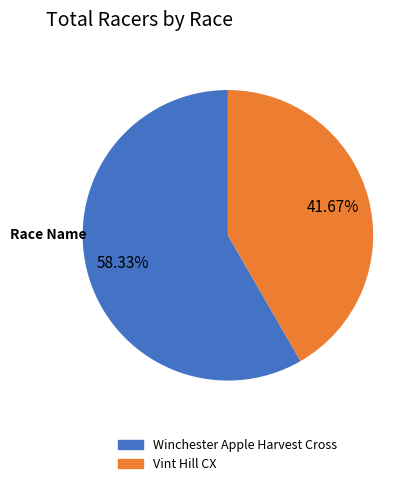

Rank the categories by value from highest to lowest.

Winchester Apple Harvest Cross, Vint Hill CX